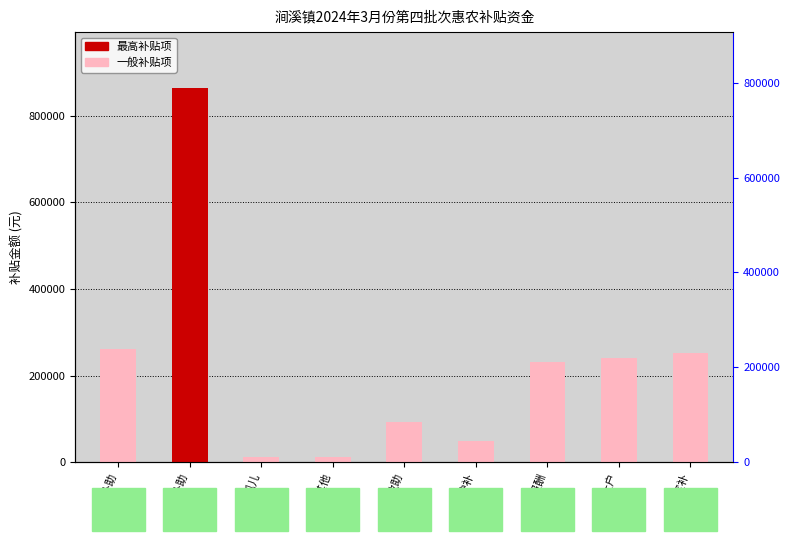

Rank the categories by value from lowest to highest.

农村孤儿, 优抚其他, 重残护补, 重残救助, 村干报酬, 种粮大户, 优抚定补, 五保补助, 低保补助